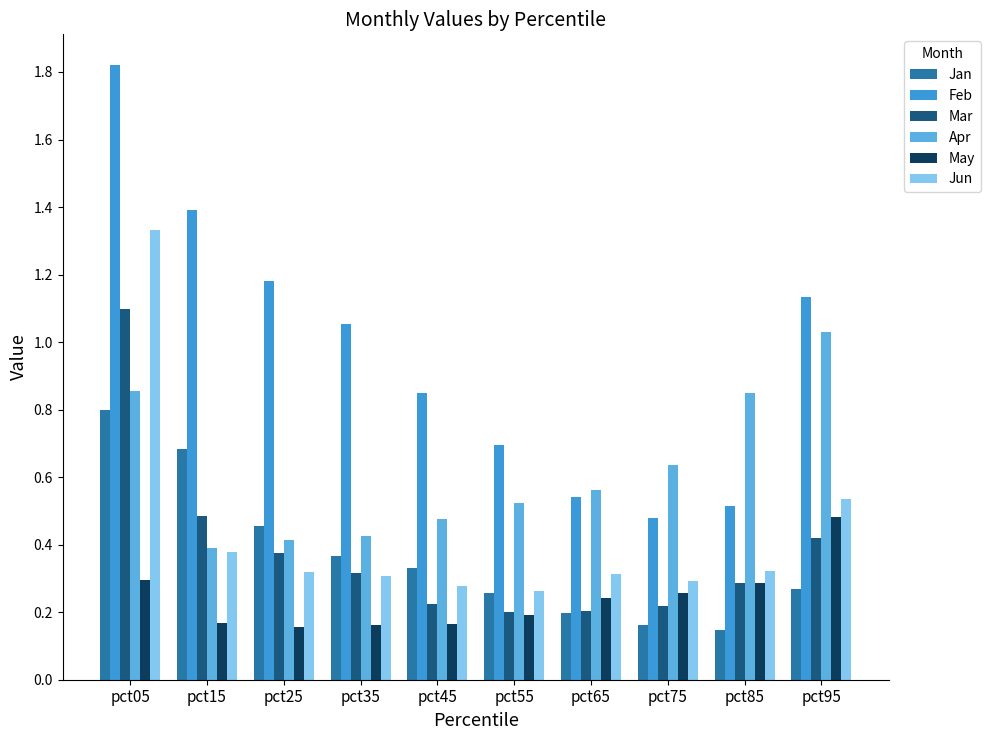

At which label does Jan reach its minimum?

pct85